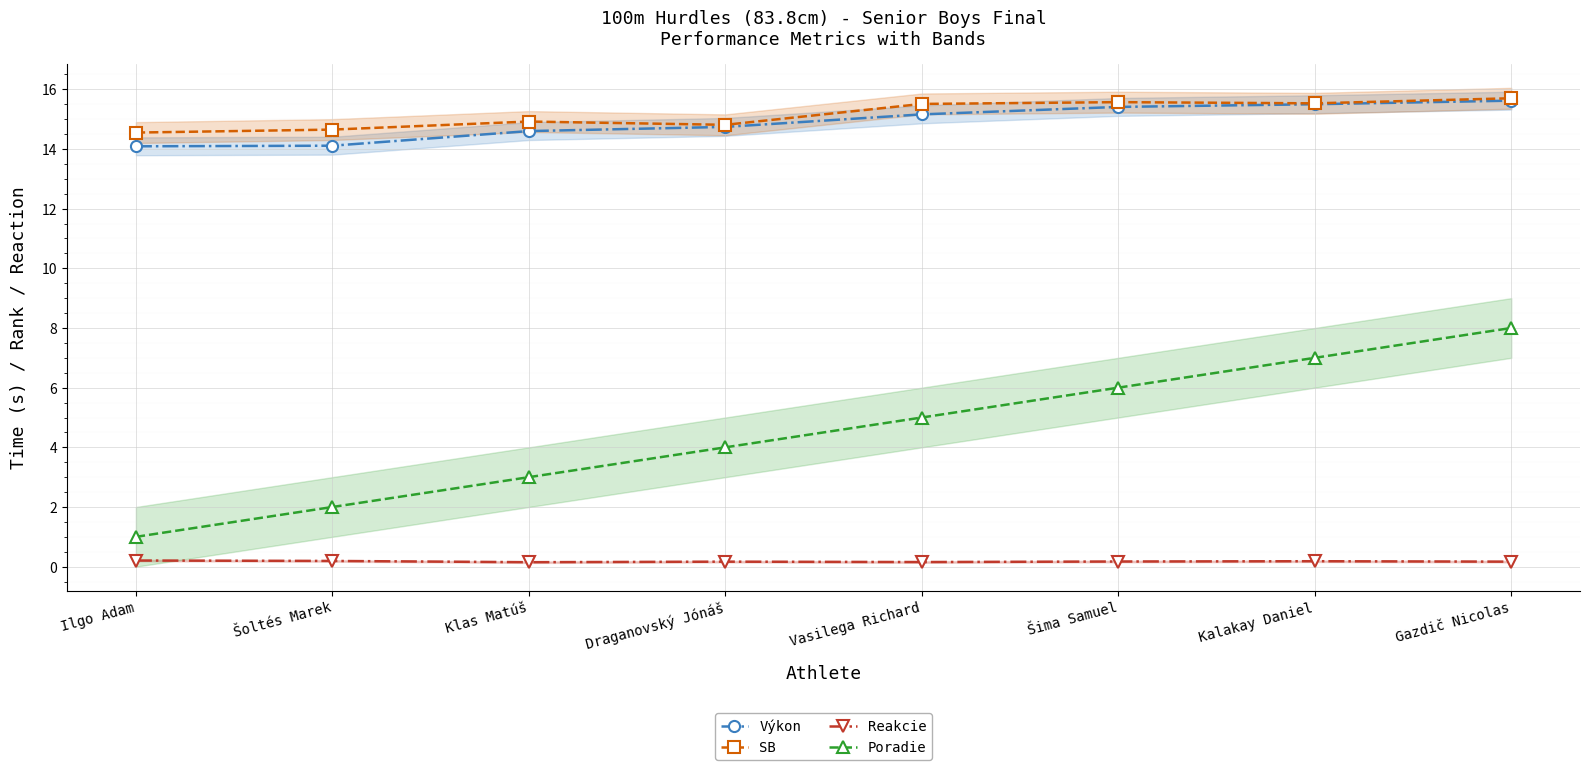

What is the label of the 4th point from the left?

Draganovský Jónáš